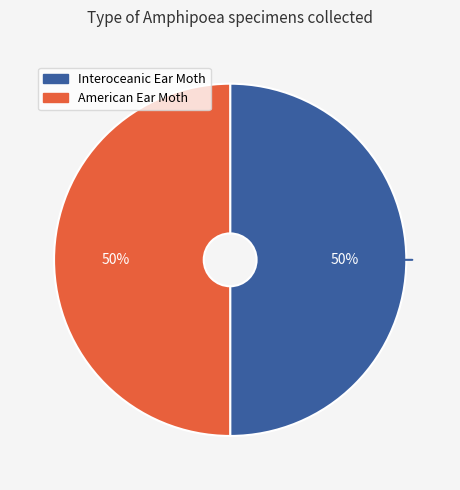

To the nearest percent, what is the average slice percentage?

50%